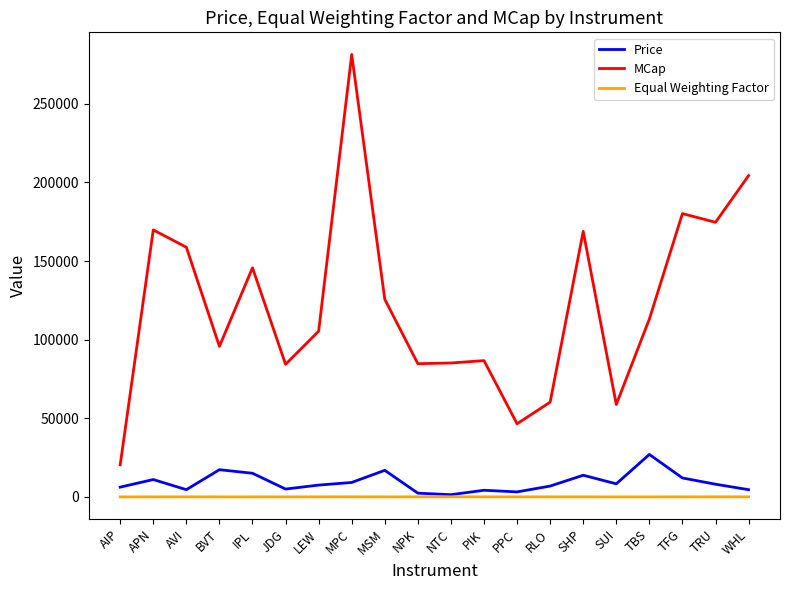

True or false: MCap and Equal Weighting Factor intersect in this chart.

False